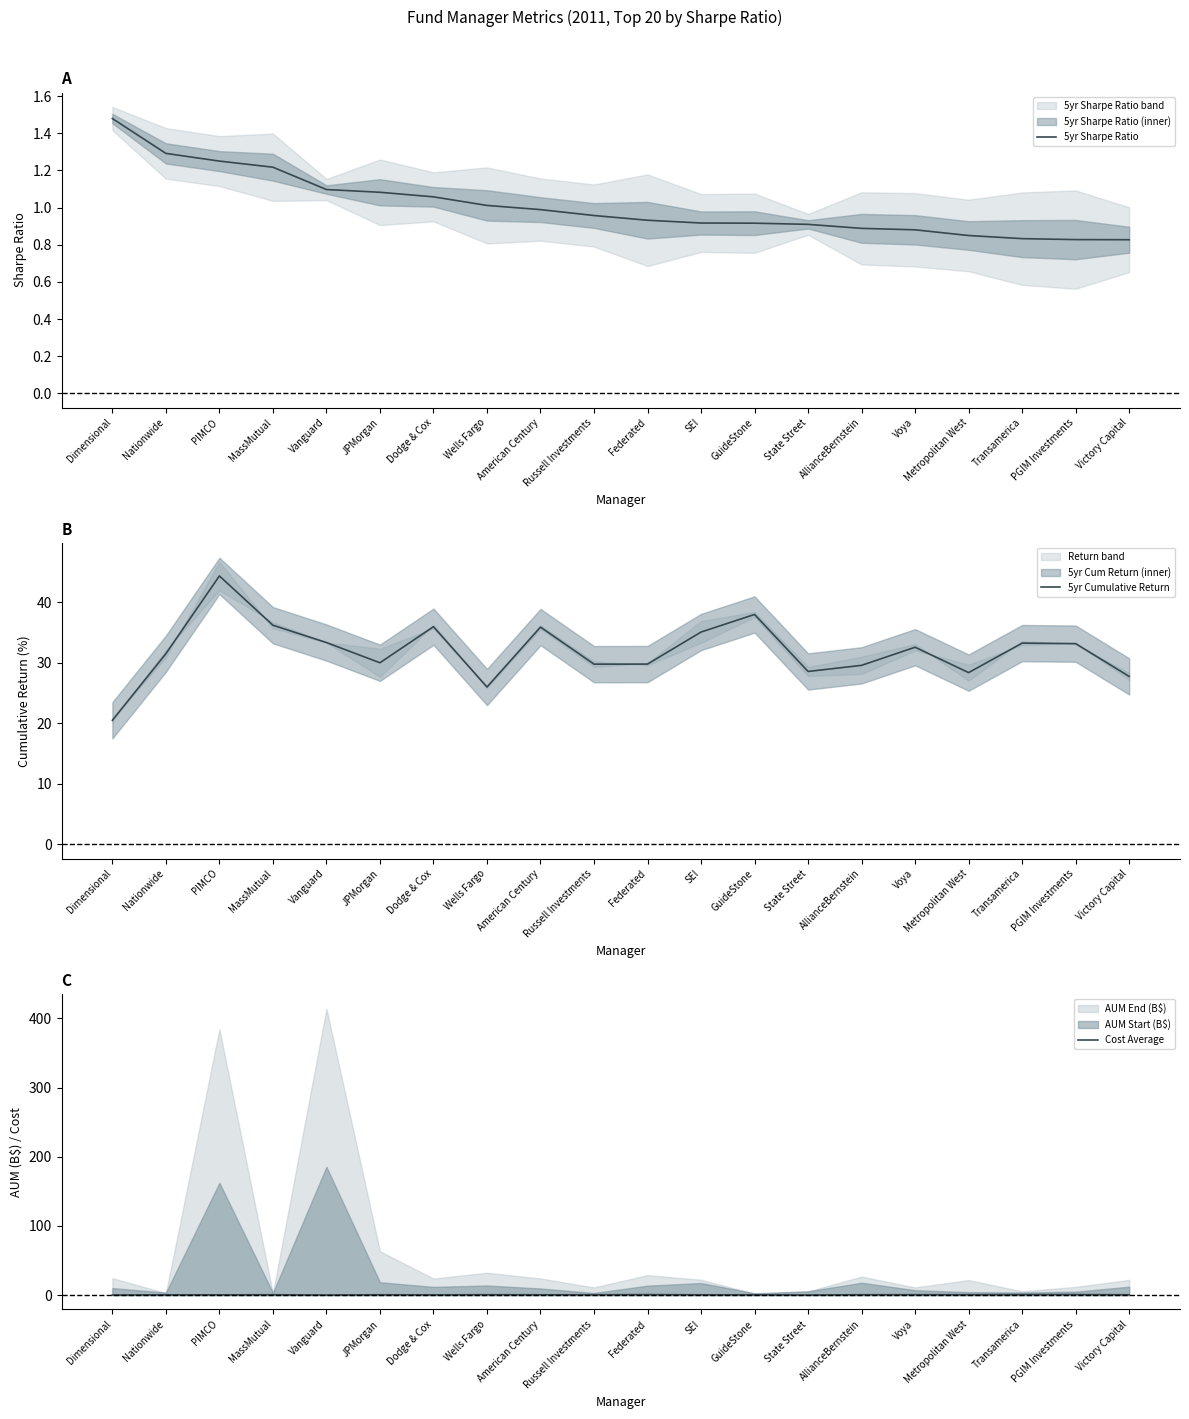

What is the highest value of the 5yr Cumulative Return series?

44.4